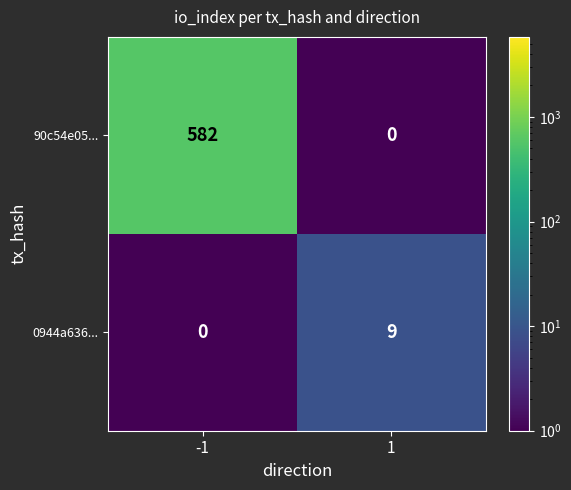

Reading right to left, what are all the values shown in this chart?

90c54e05...: 0	582
0944a636...: 9	0